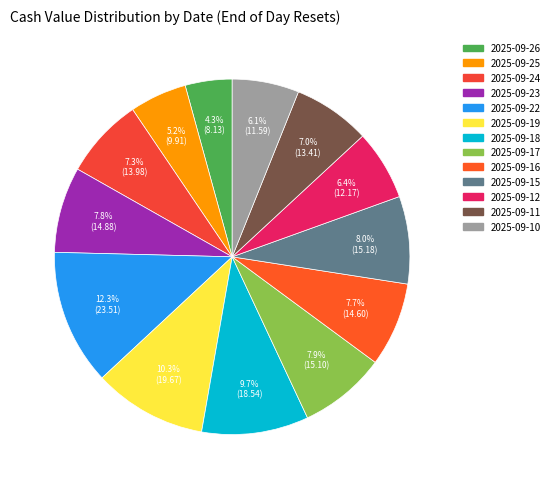

What is the change in value from 2025-09-17 to 2025-09-16?

-0.5